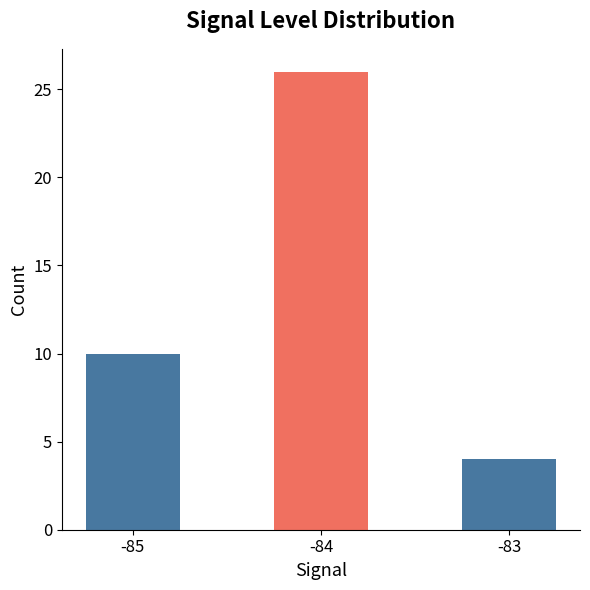

The value at -85 is 10. True or false?

True